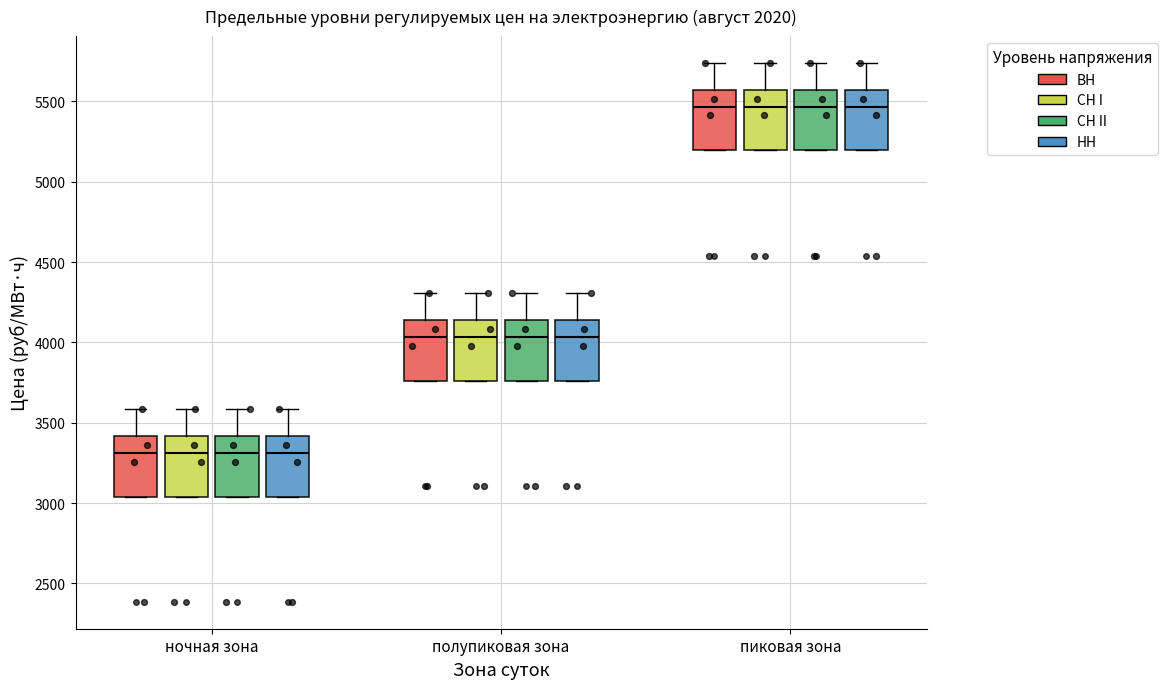

Reading left to right, transcribe this box plot: for each box, give where its median line is, the range the box spans, and where its two whiskers end, as read against the y-axis. The values are not printed on the chart, so give them approximately, as read against the axis.

ночная зона (ВН): median 3300, box 3050 to 3400, whiskers 3050 to 3600
ночная зона (СН I): median 3300, box 3050 to 3400, whiskers 3050 to 3600
ночная зона (СН II): median 3300, box 3050 to 3400, whiskers 3050 to 3600
ночная зона (НН): median 3300, box 3050 to 3400, whiskers 3050 to 3600
полупиковая зона (ВН): median 4050, box 3750 to 4150, whiskers 3750 to 4300
полупиковая зона (СН I): median 4050, box 3750 to 4150, whiskers 3750 to 4300
полупиковая зона (СН II): median 4050, box 3750 to 4150, whiskers 3750 to 4300
полупиковая зона (НН): median 4050, box 3750 to 4150, whiskers 3750 to 4300
пиковая зона (ВН): median 5450, box 5200 to 5550, whiskers 5200 to 5750
пиковая зона (СН I): median 5450, box 5200 to 5550, whiskers 5200 to 5750
пиковая зона (СН II): median 5450, box 5200 to 5550, whiskers 5200 to 5750
пиковая зона (НН): median 5450, box 5200 to 5550, whiskers 5200 to 5750